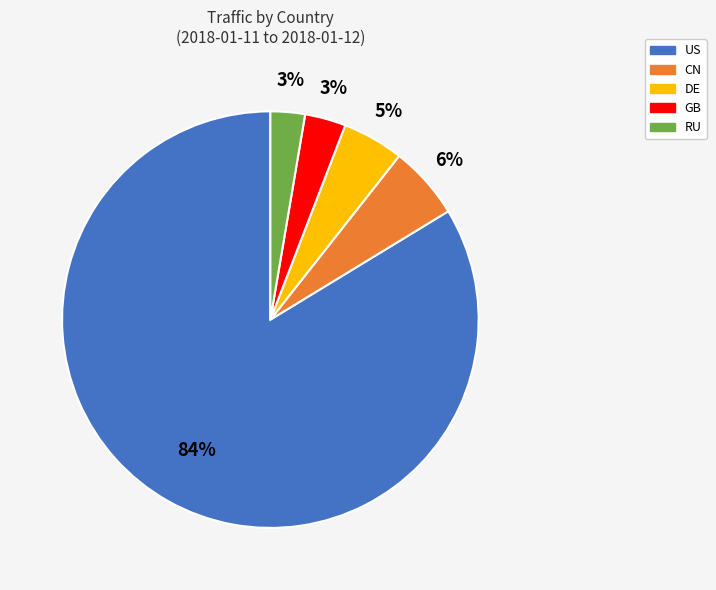

Is it true that CN is 6% of the pie?

True